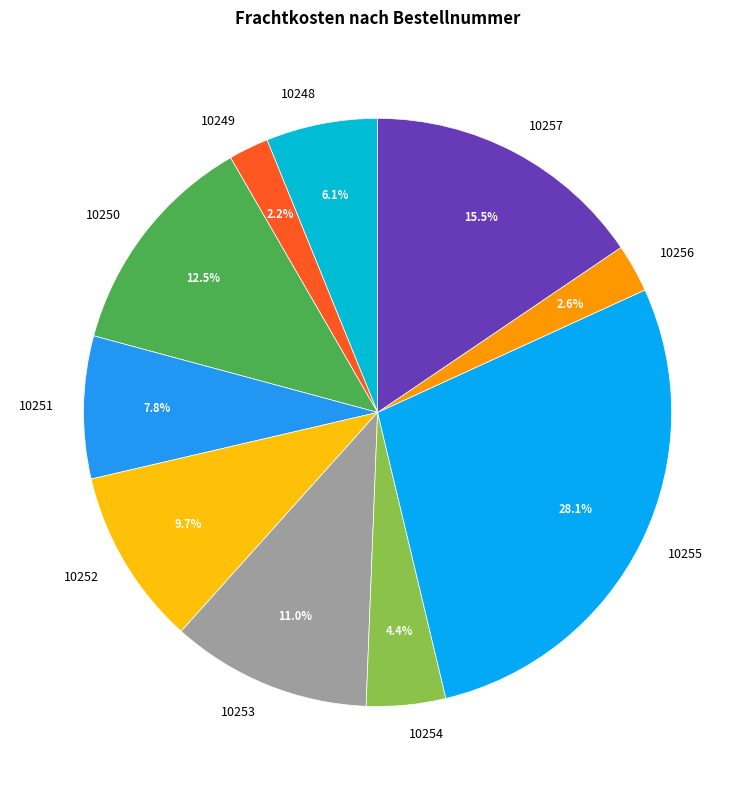

How many slices are in this pie chart?

10